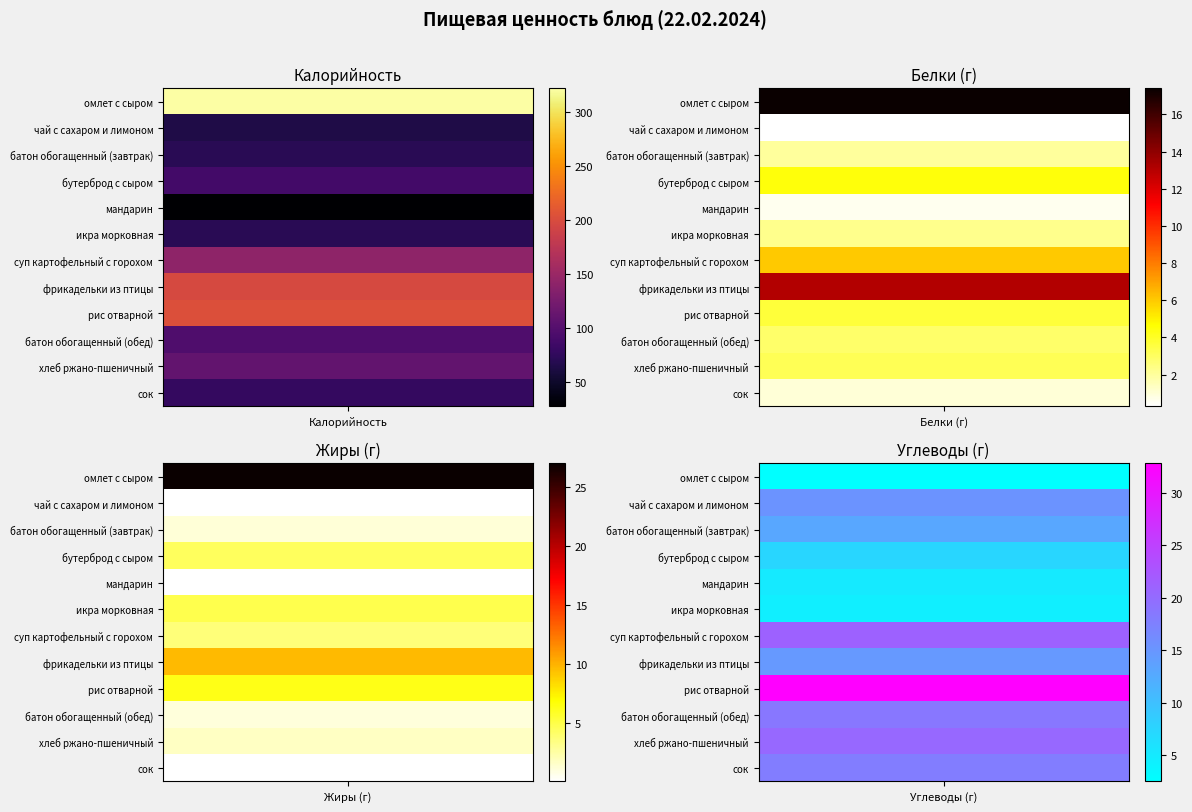

At how many categories does at least one series exceed 238?

1